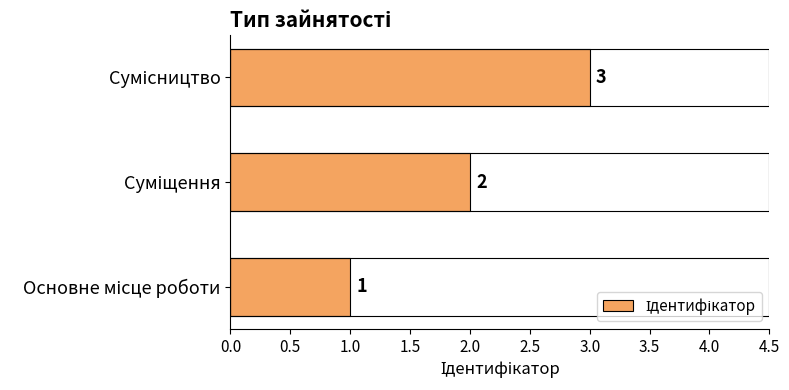

How many values are between 1 and 3?

3